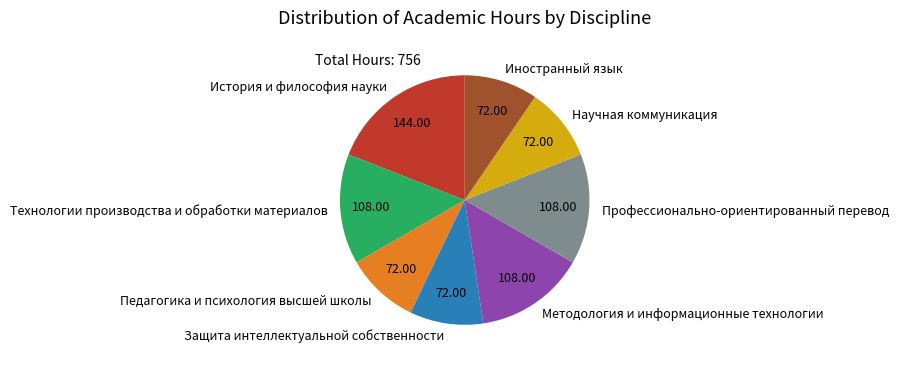

Is it true that Педагогика и психология высшей школы is 10% of the pie?

True